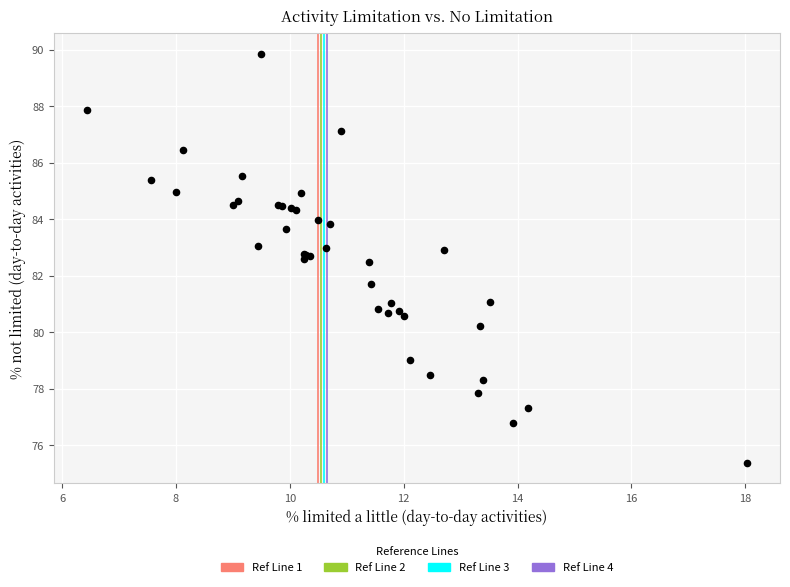

What Y value in the scatter plot is closest to 82?

81.7